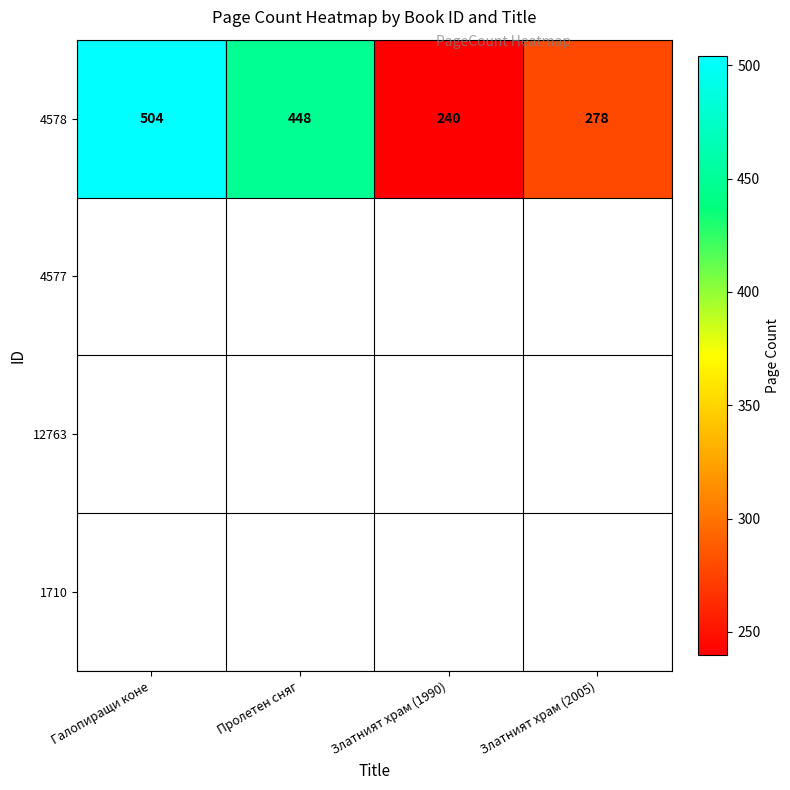

Reading right to left, list all the values displayed in this chart.

278	240	448	504